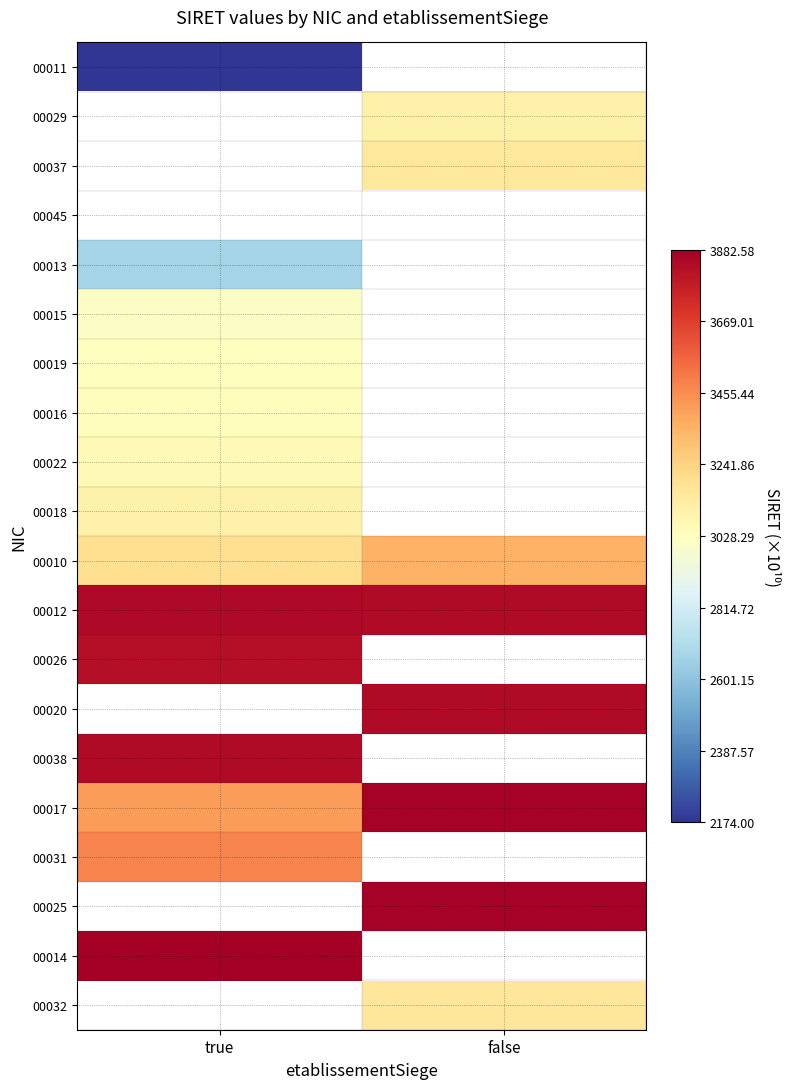

How many distinct data groups are displayed?

20